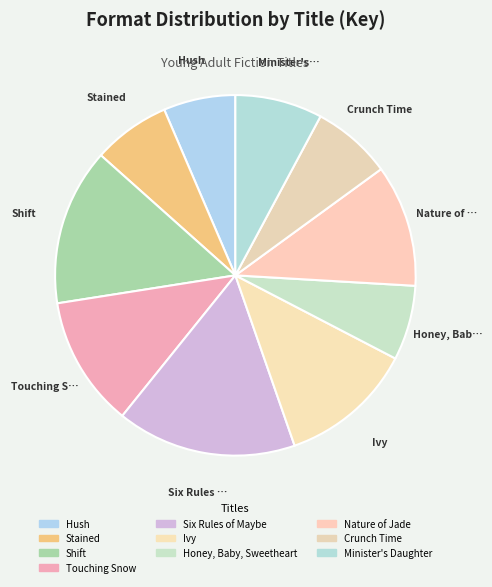

What is the change in value from Shift to Honey, Baby, Sweetheart?

-22776011